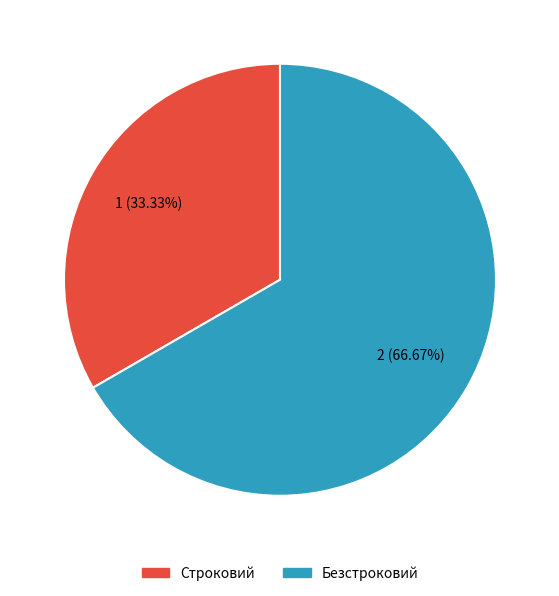

Do Безстроковий and Строковий together represent more than half of the pie?

Yes